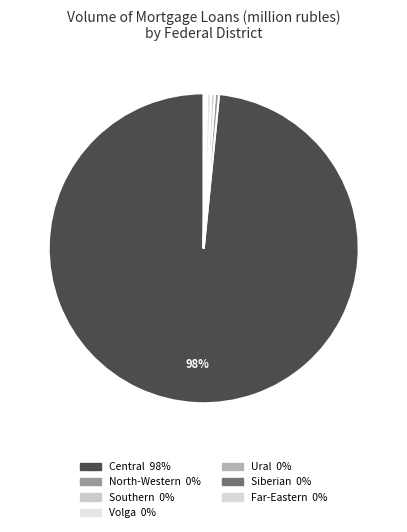

Which slice is the largest?

Central Federal District